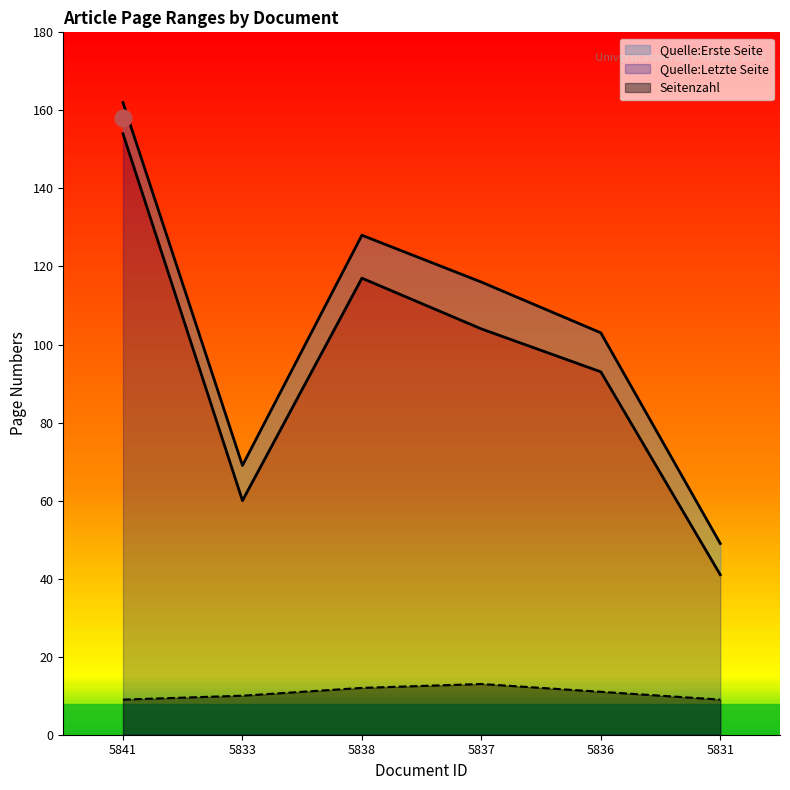

True or false: Seitenzahl has a value of 13 at 5837.

True